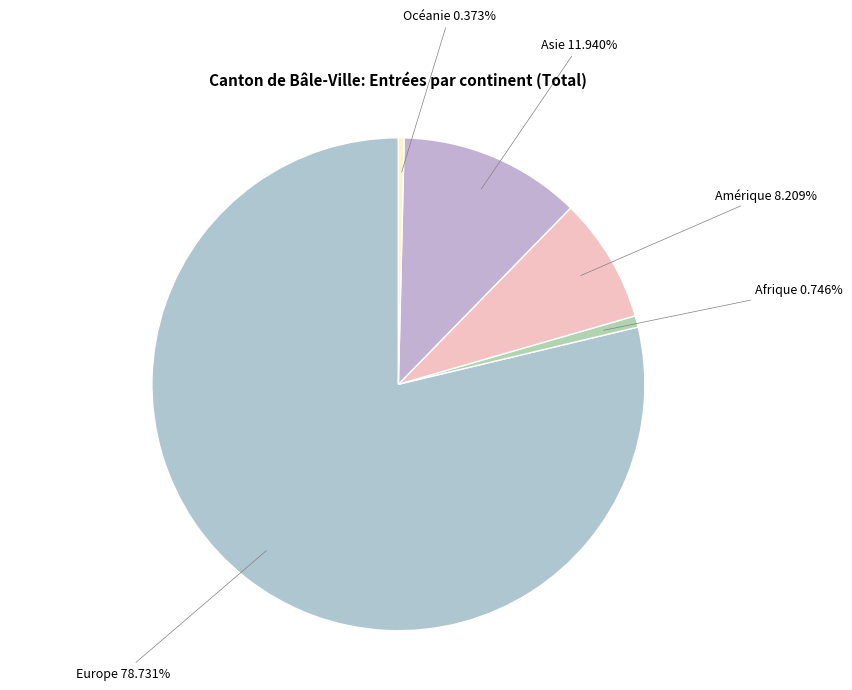

Approximately how many times larger is the value at Afrique compared to Asie?

0.1